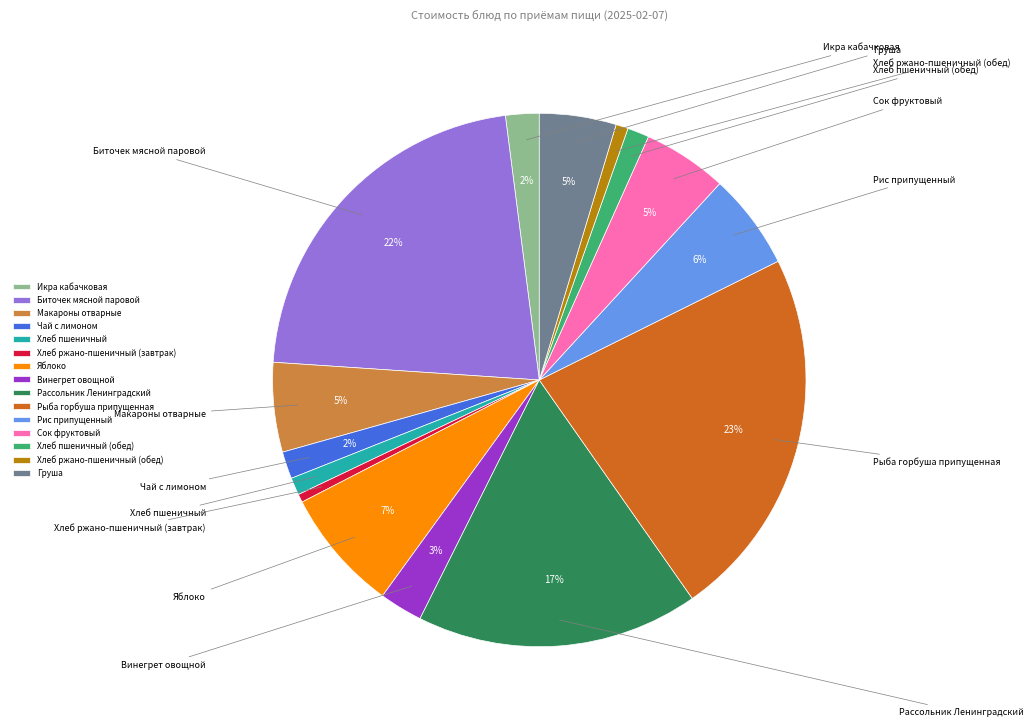

To the nearest percent, what is the average slice percentage?

7%